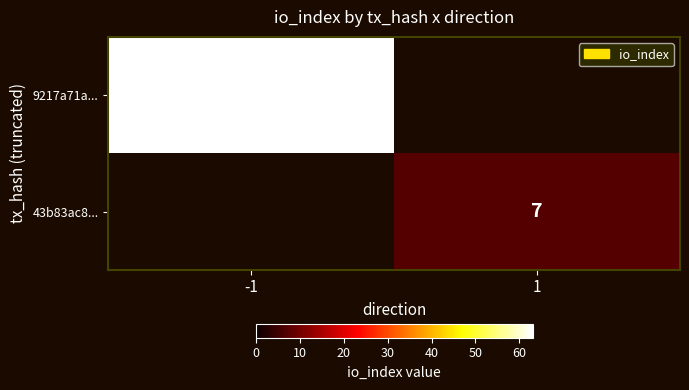

True or false: 43b83ac8... has a value of 7 at 1.

True